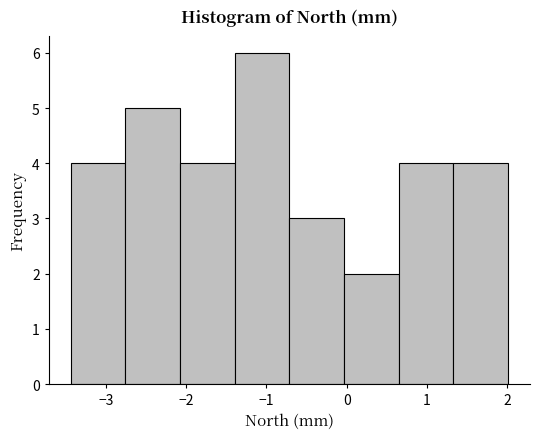

Which range on the x-axis has the tallest bar?

-1.4 to -0.7